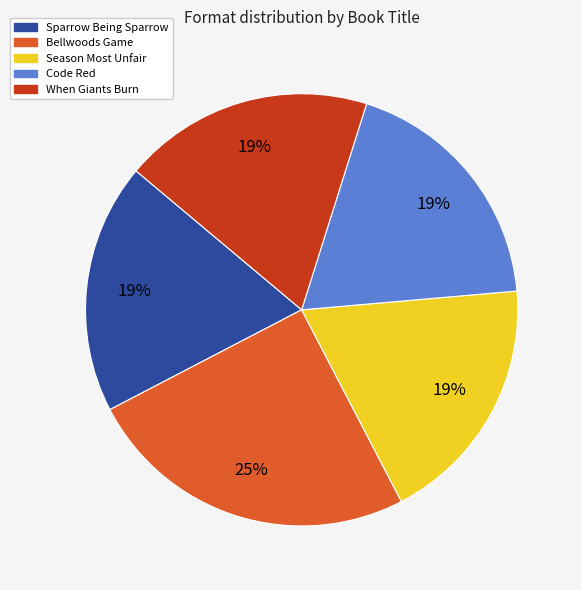

Which slice is the largest?

Bellwoods Game